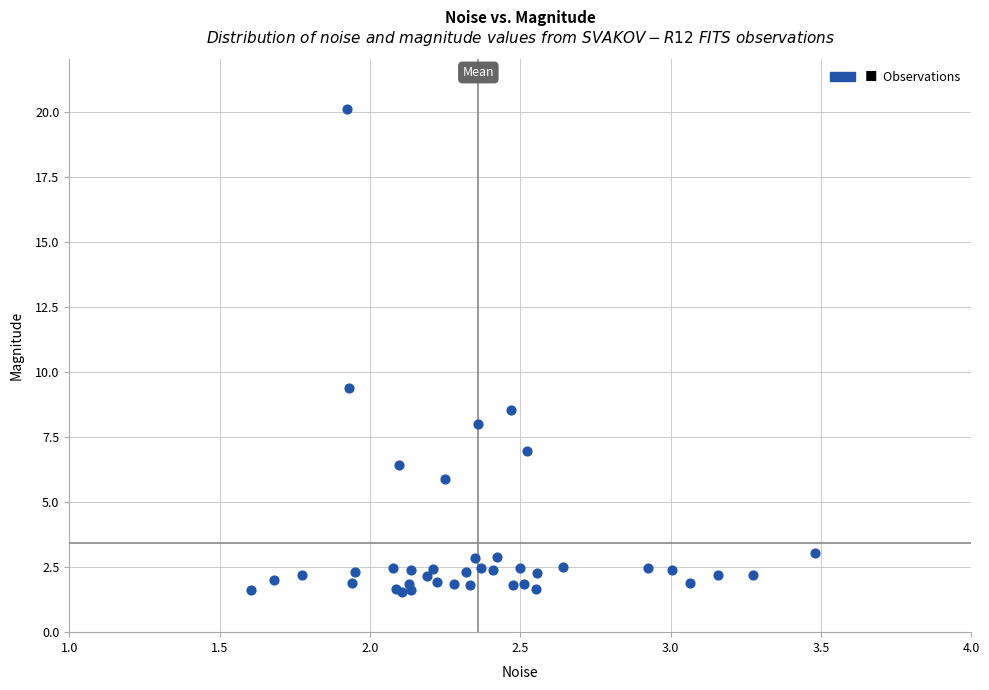

What Y value in the scatter plot is closest to 10?

9.4